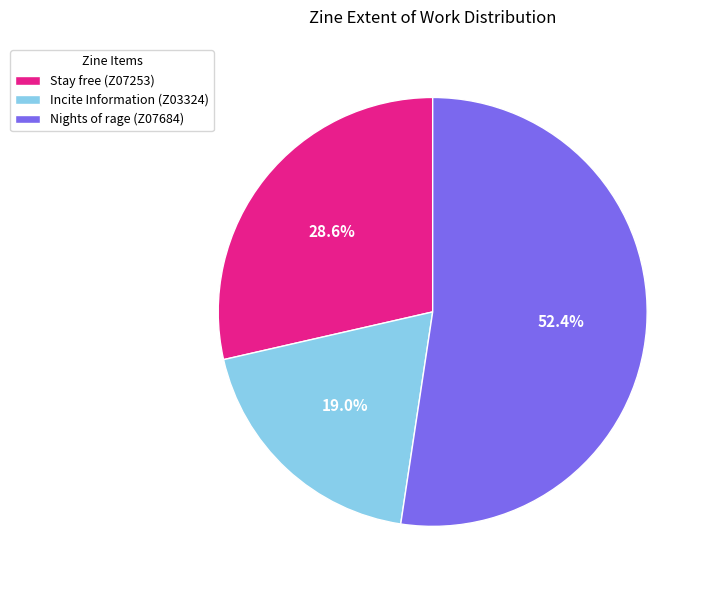

To the nearest percent, what percentage of the pie is Nights of rage (Z07684)?

52%